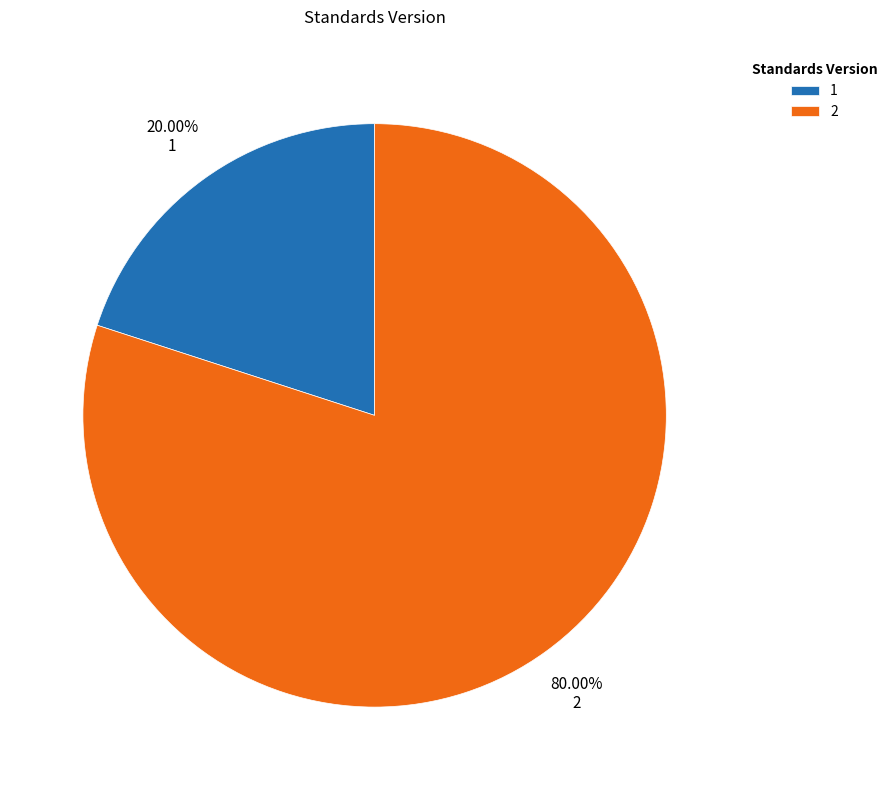

Does any single category account for the majority?

Yes